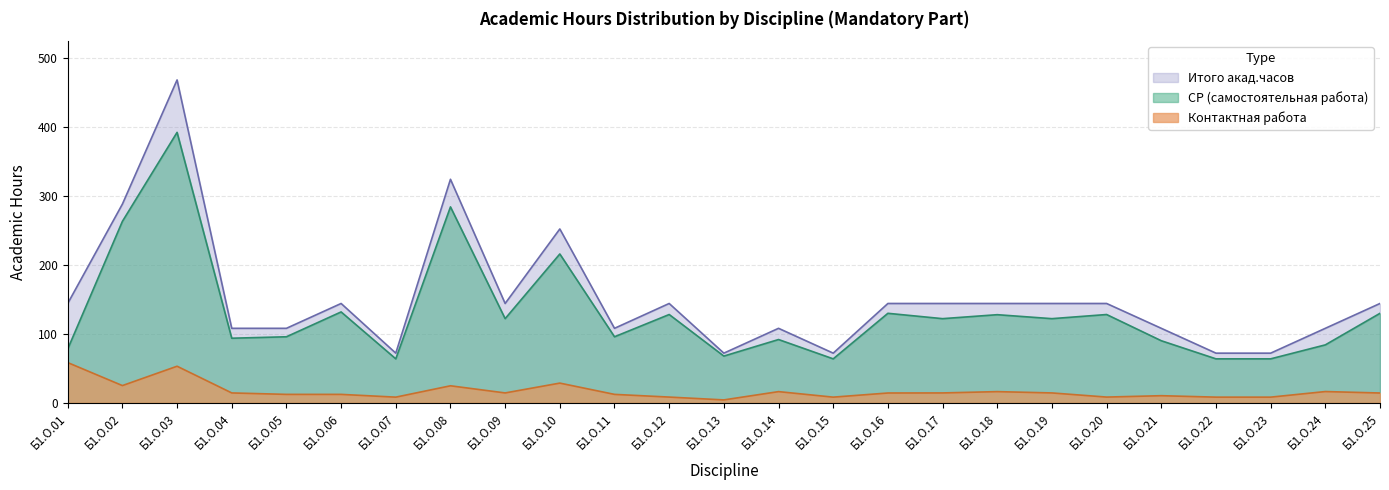

Reading left to right, list all the values displayed in this chart.

СР: Б1.О.01=78.0	Б1.О.02=263.0	Б1.О.03=392.0	Б1.О.04=93.7	Б1.О.05=95.8	Б1.О.06=131.8	Б1.О.07=63.8	Б1.О.08=284.0	Б1.О.09=122.0	Б1.О.10=215.8	Б1.О.11=95.8	Б1.О.12=128.0	Б1.О.13=67.8	Б1.О.14=91.8	Б1.О.15=63.8	Б1.О.16=129.8	Б1.О.17=122.0	Б1.О.18=127.8	Б1.О.19=122.0	Б1.О.20=128.0	Б1.О.21=90.0	Б1.О.22=63.8	Б1.О.23=63.8	Б1.О.24=84.0	Б1.О.25=129.8
Конт. раб.: Б1.О.01=58.4	Б1.О.02=25.0	Б1.О.03=53.0	Б1.О.04=14.3	Б1.О.05=12.2	Б1.О.06=12.2	Б1.О.07=8.2	Б1.О.08=24.7	Б1.О.09=14.3	Б1.О.10=28.6	Б1.О.11=12.2	Б1.О.12=8.3	Б1.О.13=4.2	Б1.О.14=16.2	Б1.О.15=8.2	Б1.О.16=14.2	Б1.О.17=14.3	Б1.О.18=16.2	Б1.О.19=14.3	Б1.О.20=8.3	Б1.О.21=10.3	Б1.О.22=8.2	Б1.О.23=8.2	Б1.О.24=16.4	Б1.О.25=14.2
Итого акад.часов: Б1.О.01=144.0	Б1.О.02=288.0	Б1.О.03=468.0	Б1.О.04=108.0	Б1.О.05=108.0	Б1.О.06=144.0	Б1.О.07=72.0	Б1.О.08=324.0	Б1.О.09=144.0	Б1.О.10=252.0	Б1.О.11=108.0	Б1.О.12=144.0	Б1.О.13=72.0	Б1.О.14=108.0	Б1.О.15=72.0	Б1.О.16=144.0	Б1.О.17=144.0	Б1.О.18=144.0	Б1.О.19=144.0	Б1.О.20=144.0	Б1.О.21=108.0	Б1.О.22=72.0	Б1.О.23=72.0	Б1.О.24=108.0	Б1.О.25=144.0